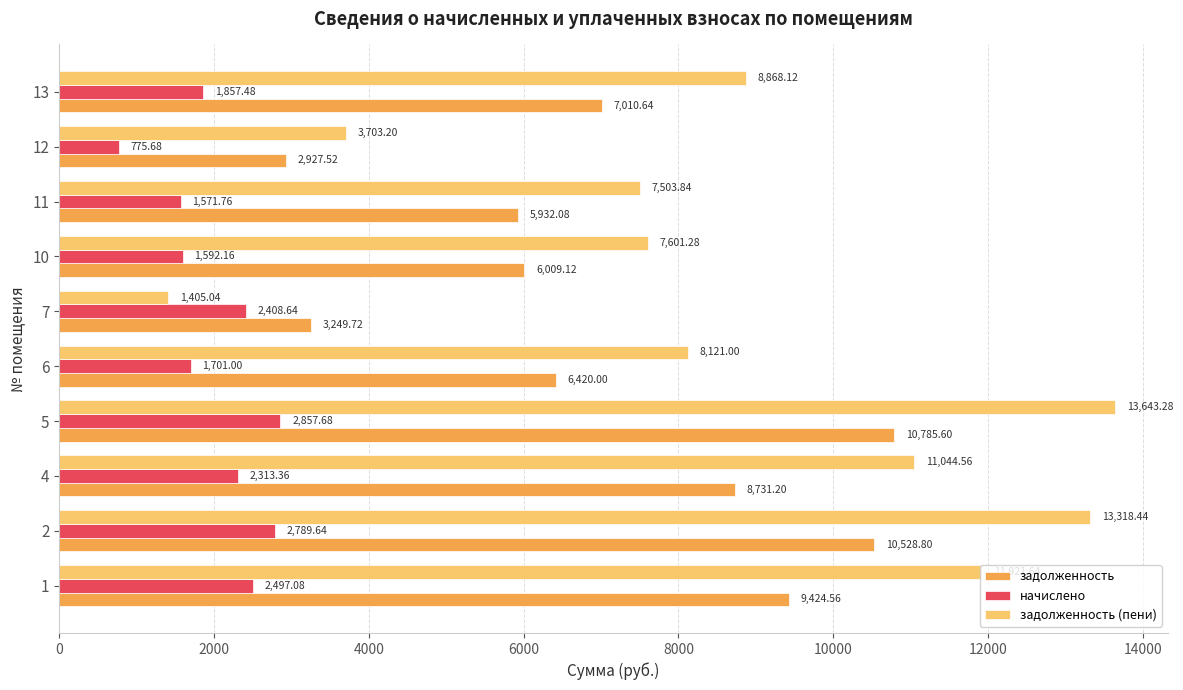

At how many categories does at least one series exceed 3199?

10